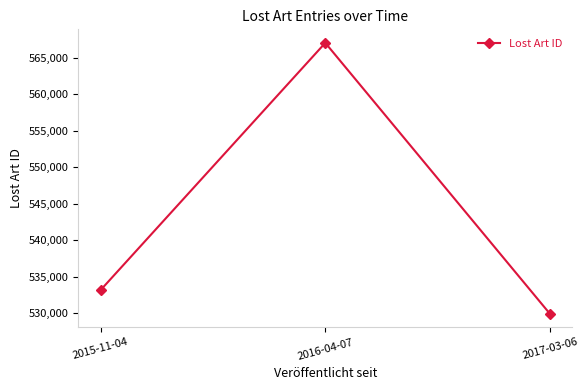

List the labels in order of value, largest first.

2016-04-07, 2015-11-04, 2017-03-06